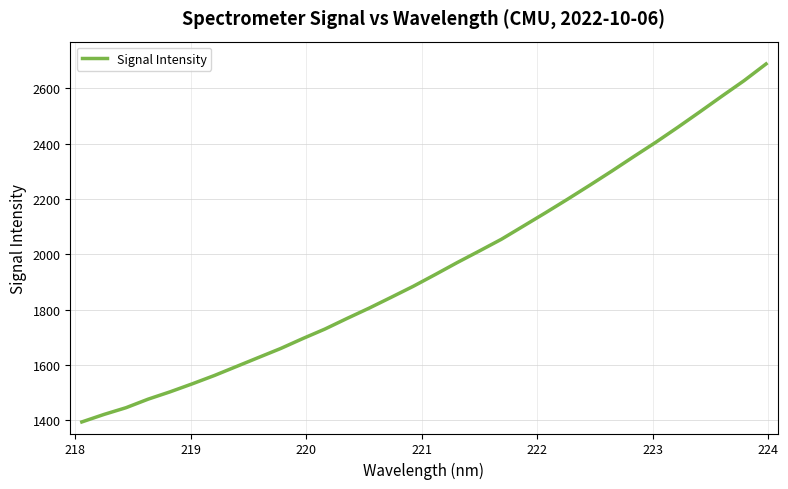

What is the maximum value shown in the chart?

2688.6